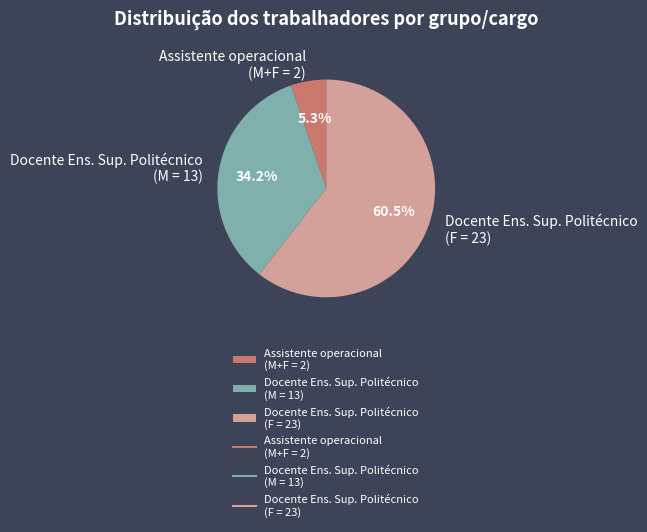

Which category has the biggest portion of the pie?

Docente Ens. Sup. Politécnico (F = 23)